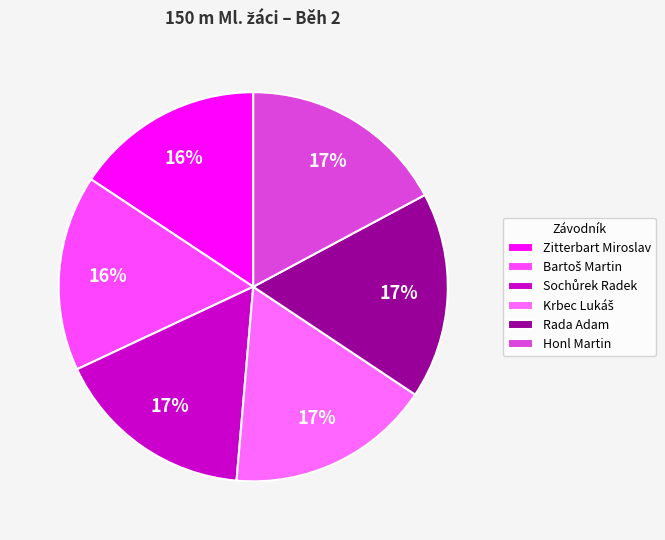

Which slice is the largest?

Honl Martin